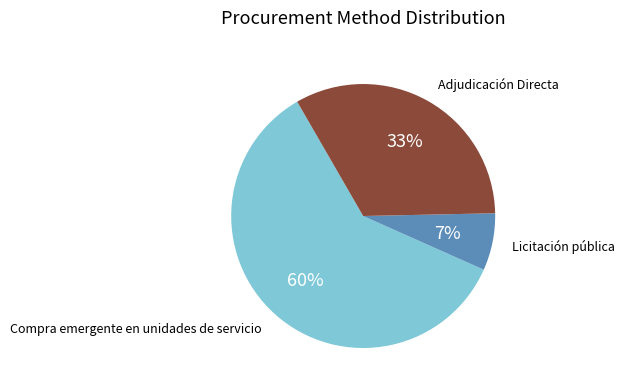

Is there any slice that represents more than half of the pie?

Yes